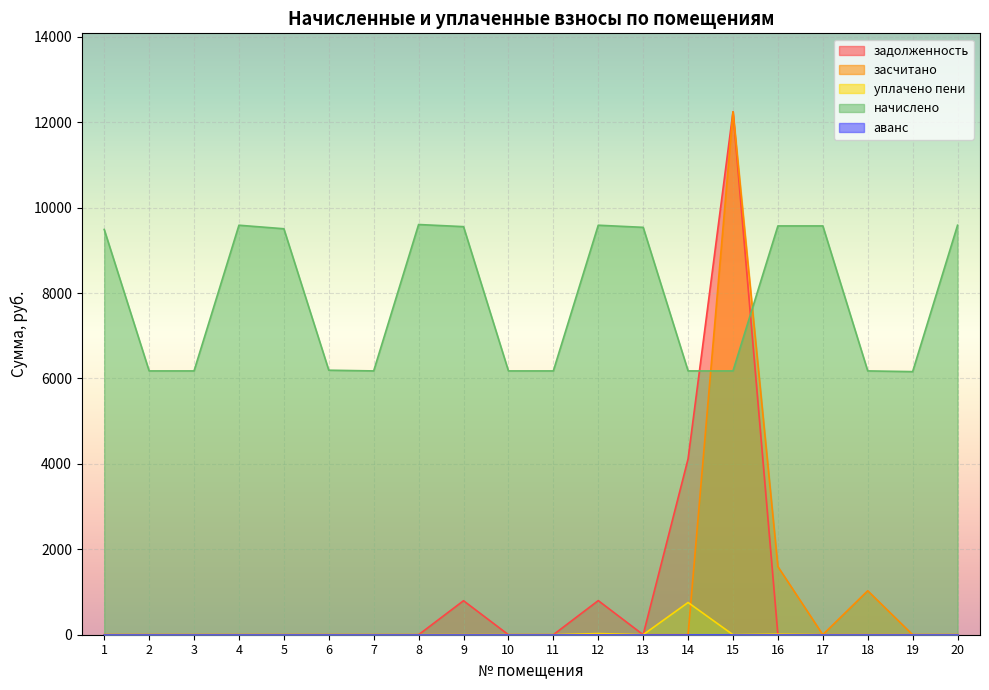

How many values in the засчитано series exceed 0?

3